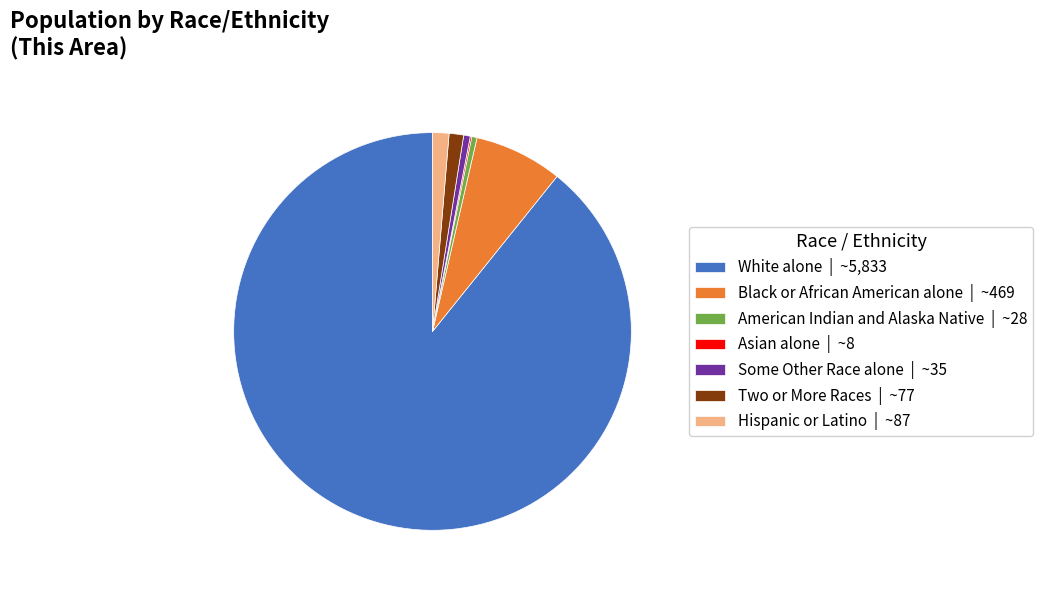

Is it true that Two or More Races is 1% of the pie?

True